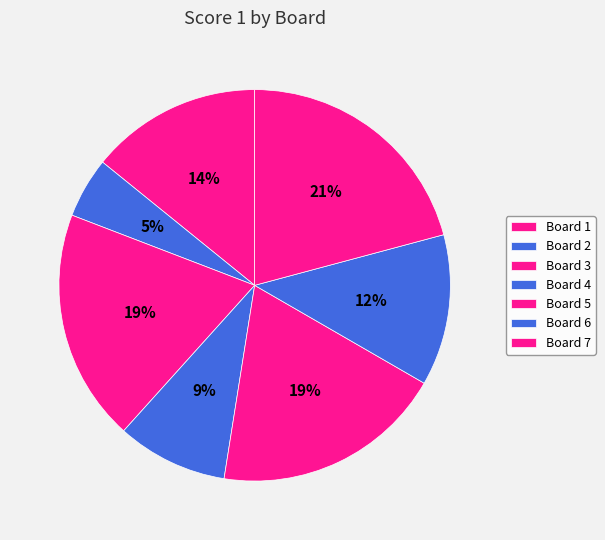

Which slice is the smallest?

Board 2